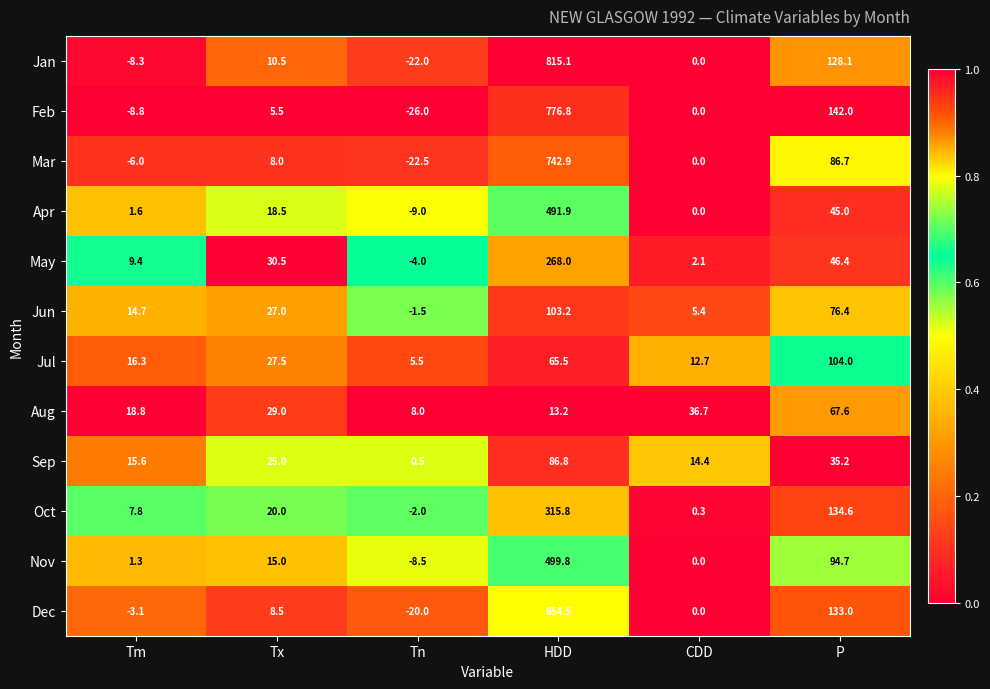

Which series has the widest spread of values?

Jan